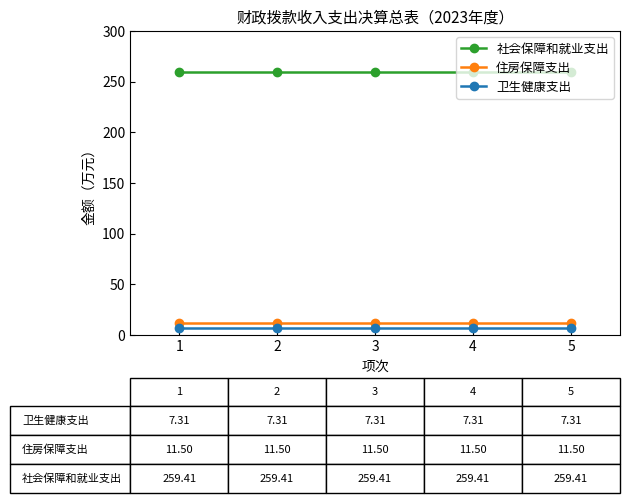

Is the value of 卫生健康支出 at 5 greater than the value of 社会保障和就业支出 at 5?

No